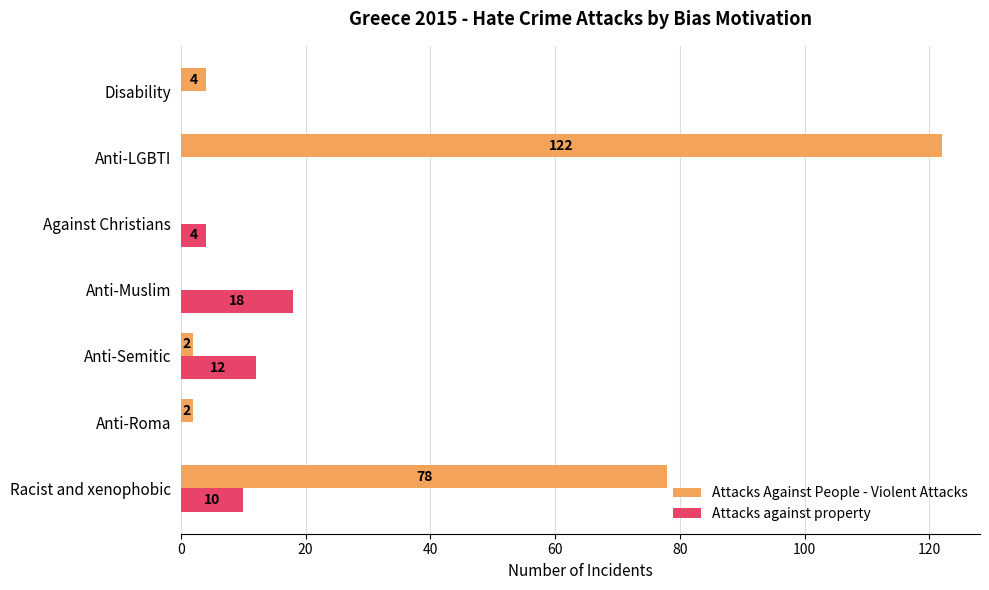

Is the value of Attacks Against People - Violent Attacks at Anti-Muslim greater than the value of Attacks against property at Anti-Semitic?

No